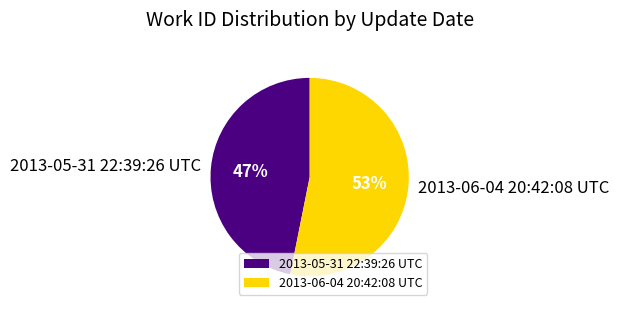

Which category has the biggest portion of the pie?

2013-06-04 20:42:08 UTC